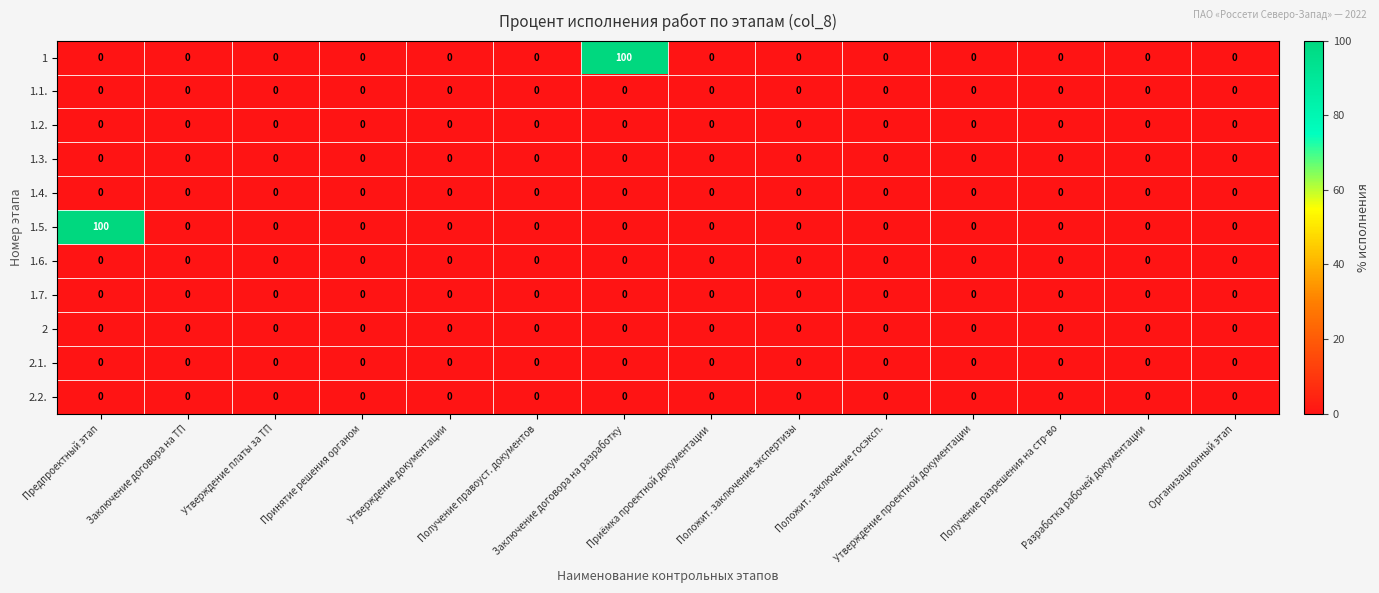

What is the maximum value shown in the chart?

100